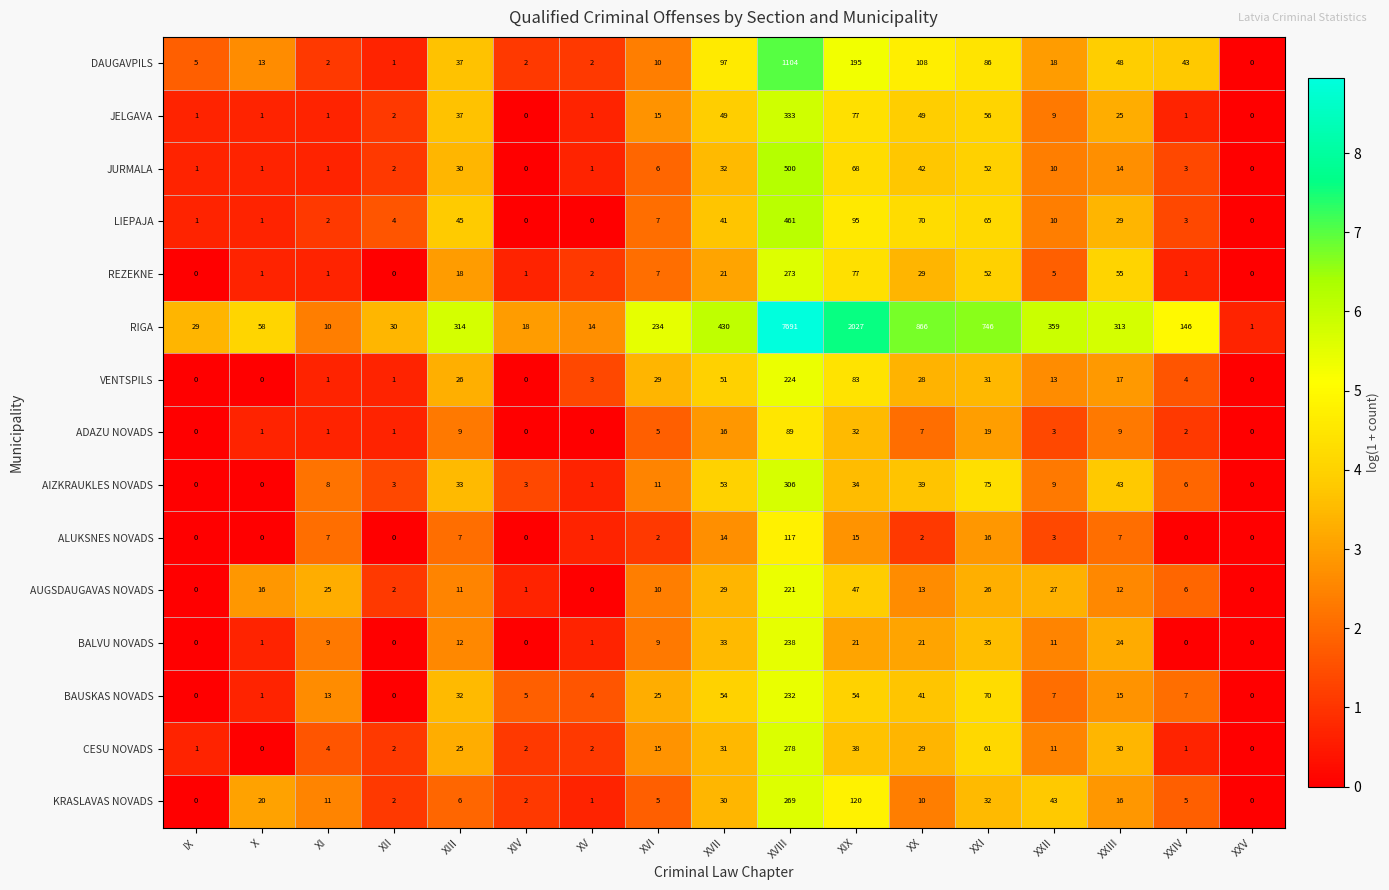

What is the sum of all DAUGAVPILS values?

1771